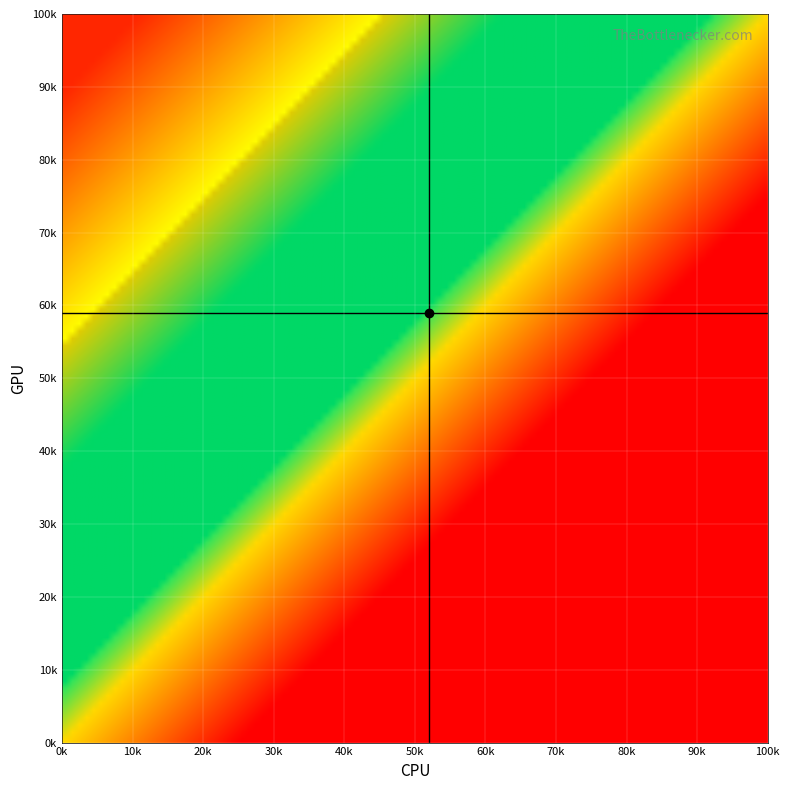

What is the greatest value displayed?

59000